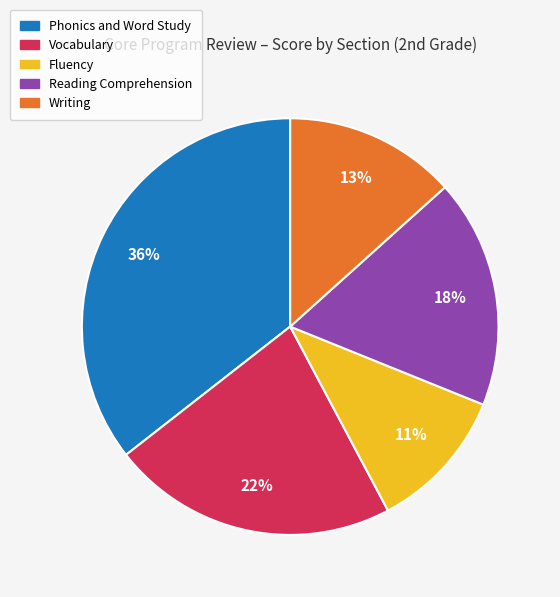

To the nearest percent, what is the average slice percentage?

20%